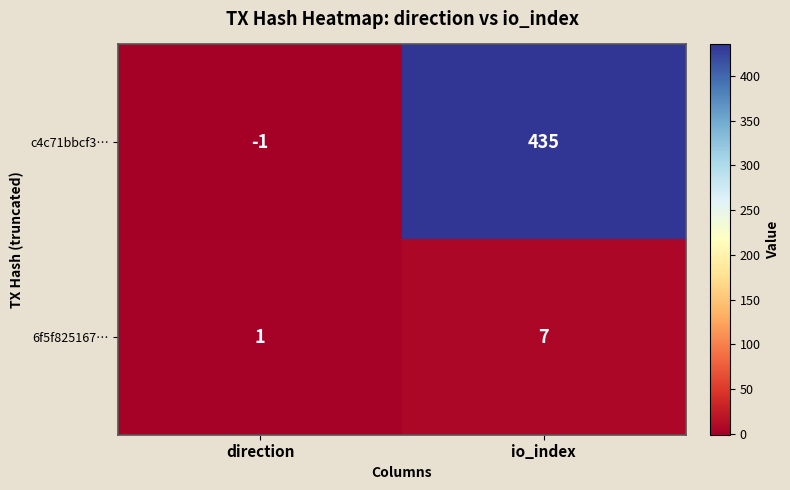

Count the number of categories in the chart.

2